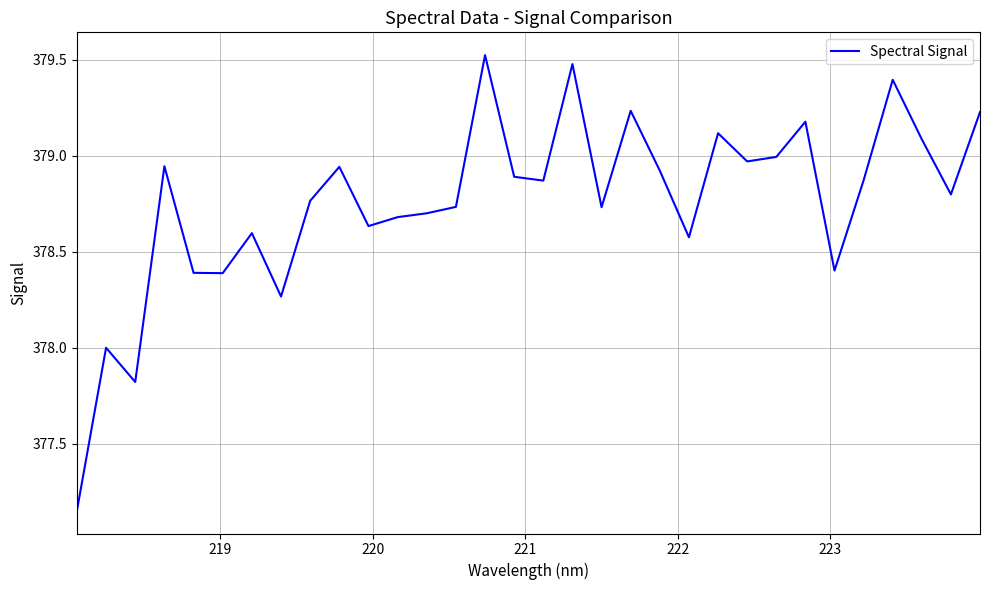

Does the chart display data point markers on the line(s)?

No